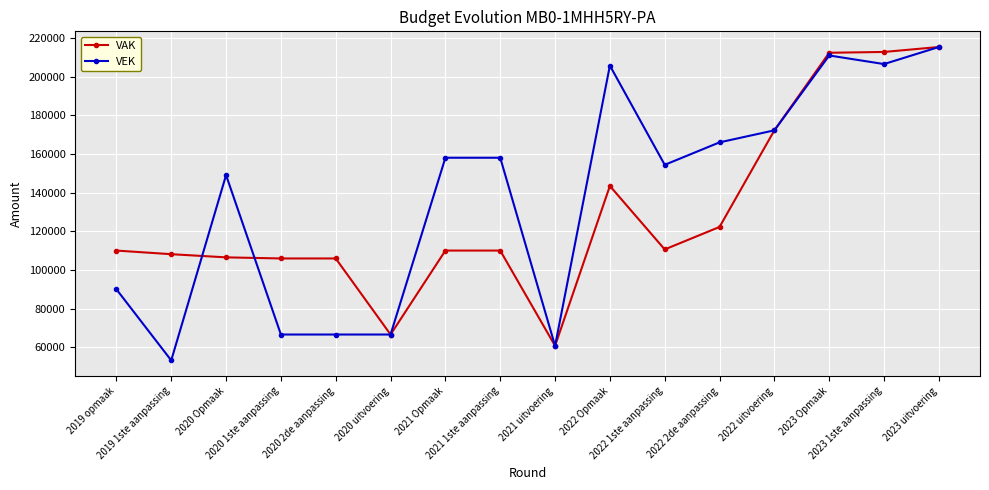

What is the label of the 14th point from the right?

2020 Opmaak